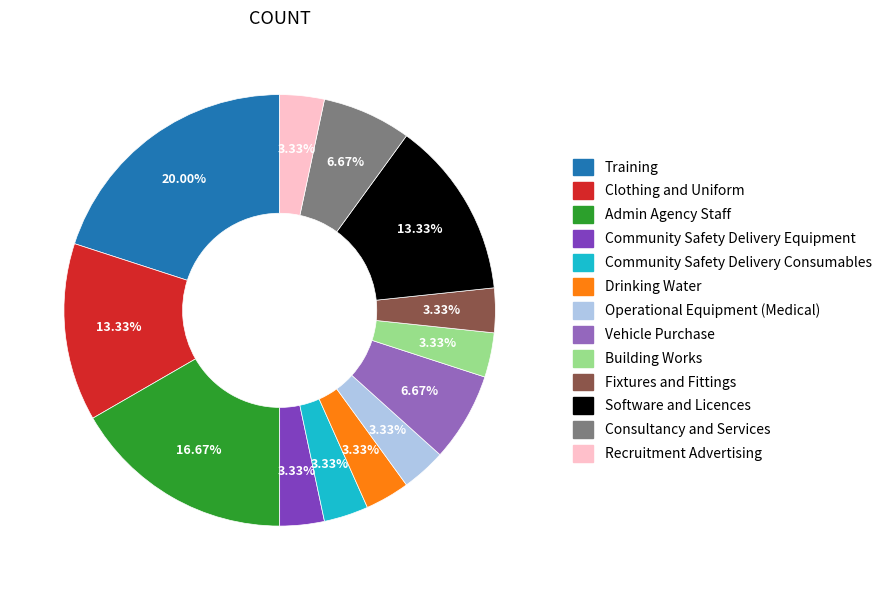

What percentage is the Community Safety Delivery Equipment slice, to the nearest percent?

3%